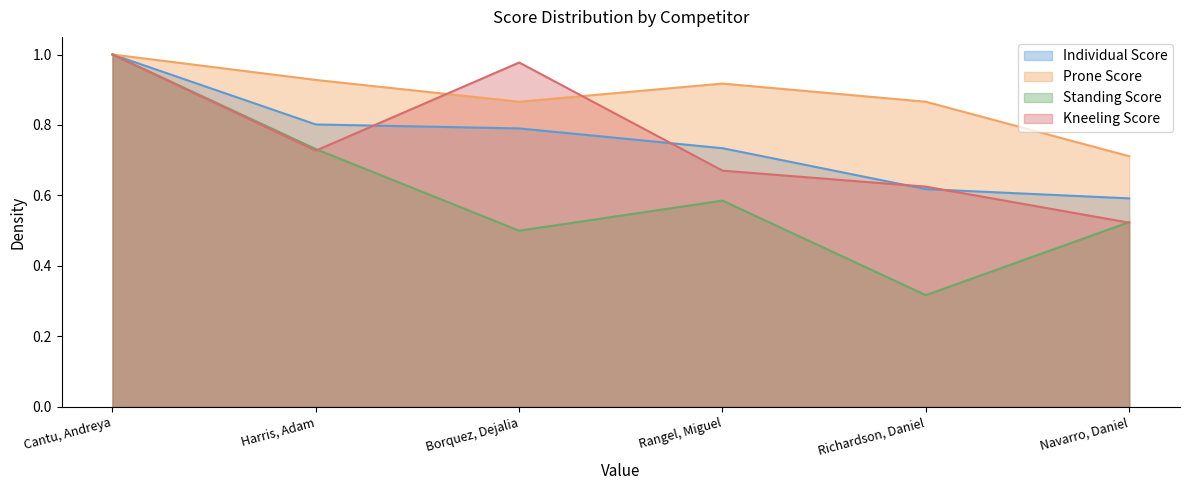

Between Rangel, Miguel and Navarro, Daniel, which series saw the biggest shift?

Prone Score